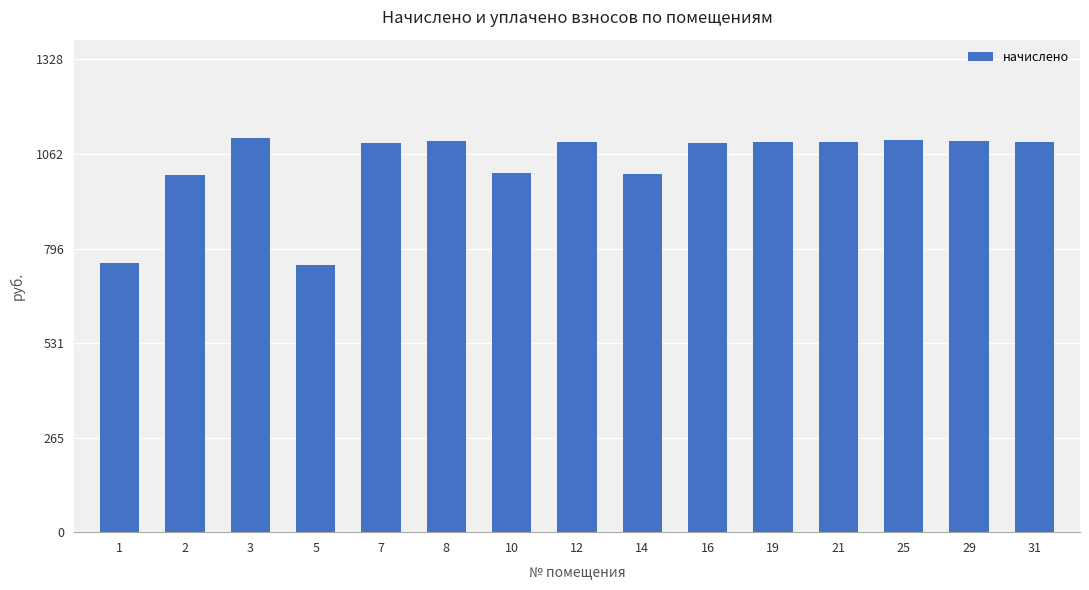

What is the difference between the values at 5 and 14?

255.2